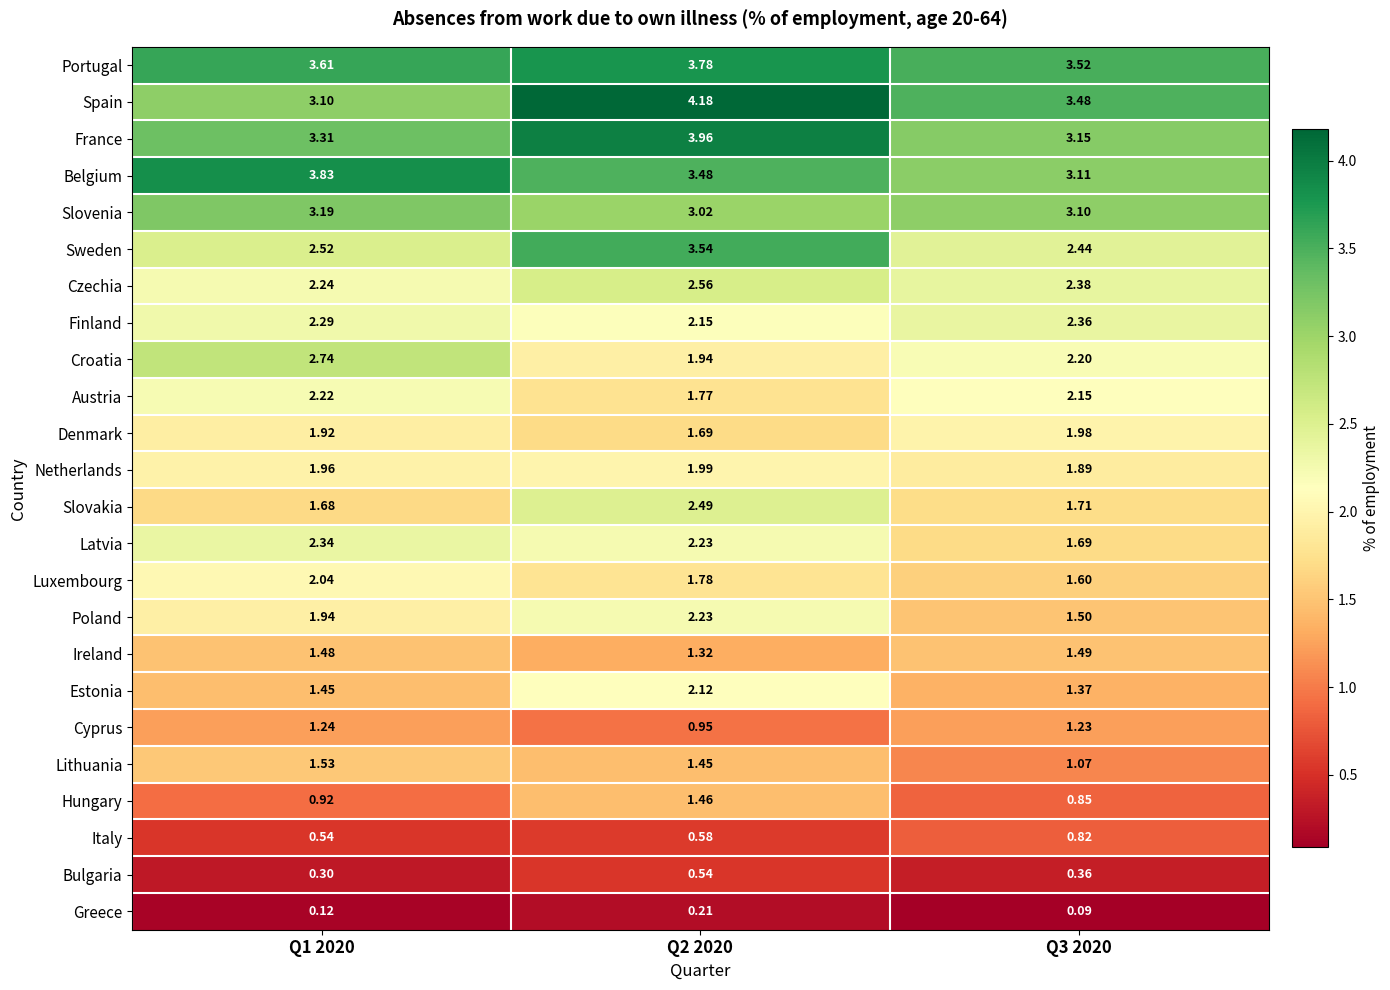

How many data points does each series have?

3